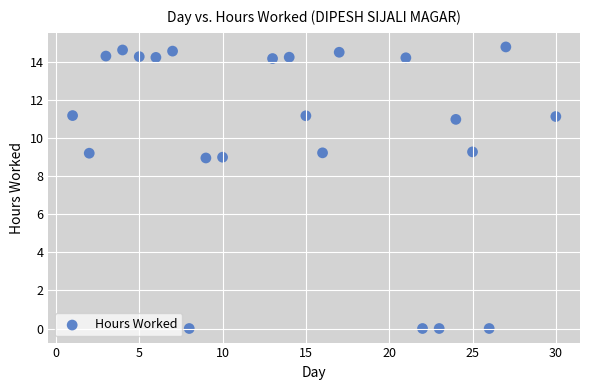

What is the range of X values (max minus min)?

29.0